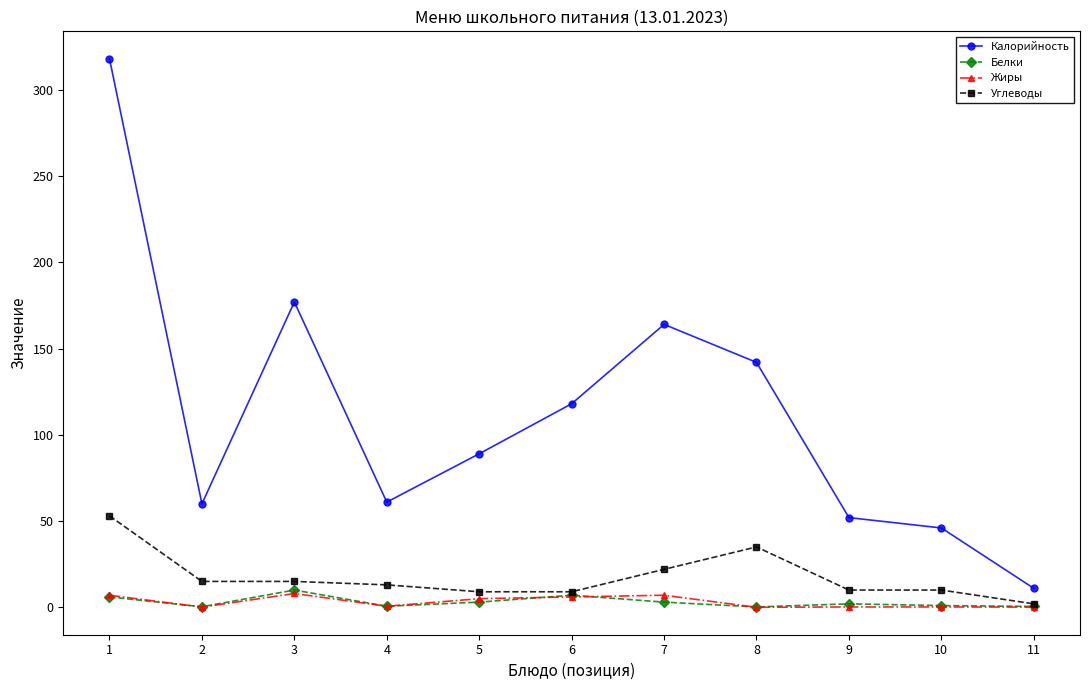

What is the total value across all series at 11?

13.6